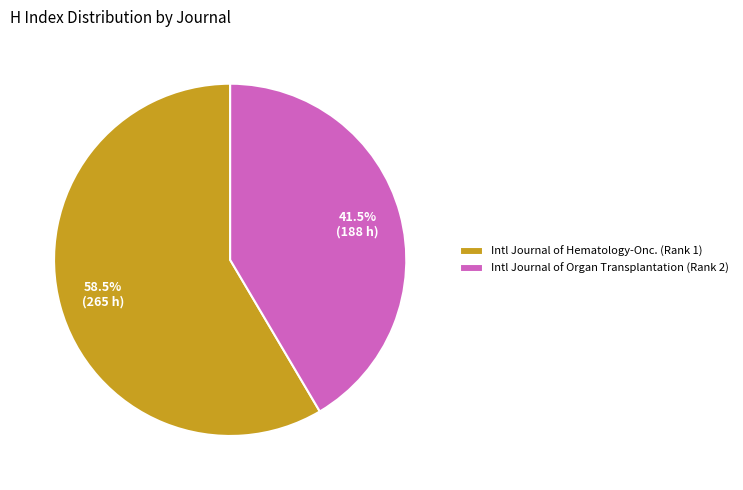

To the nearest percent, what is the difference between the largest and smallest slice percentages?

17%